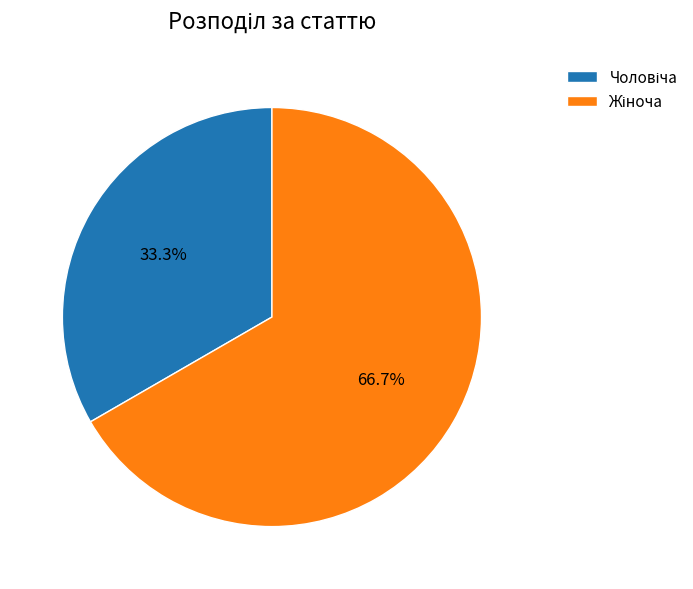

Is there any slice that represents more than half of the pie?

Yes